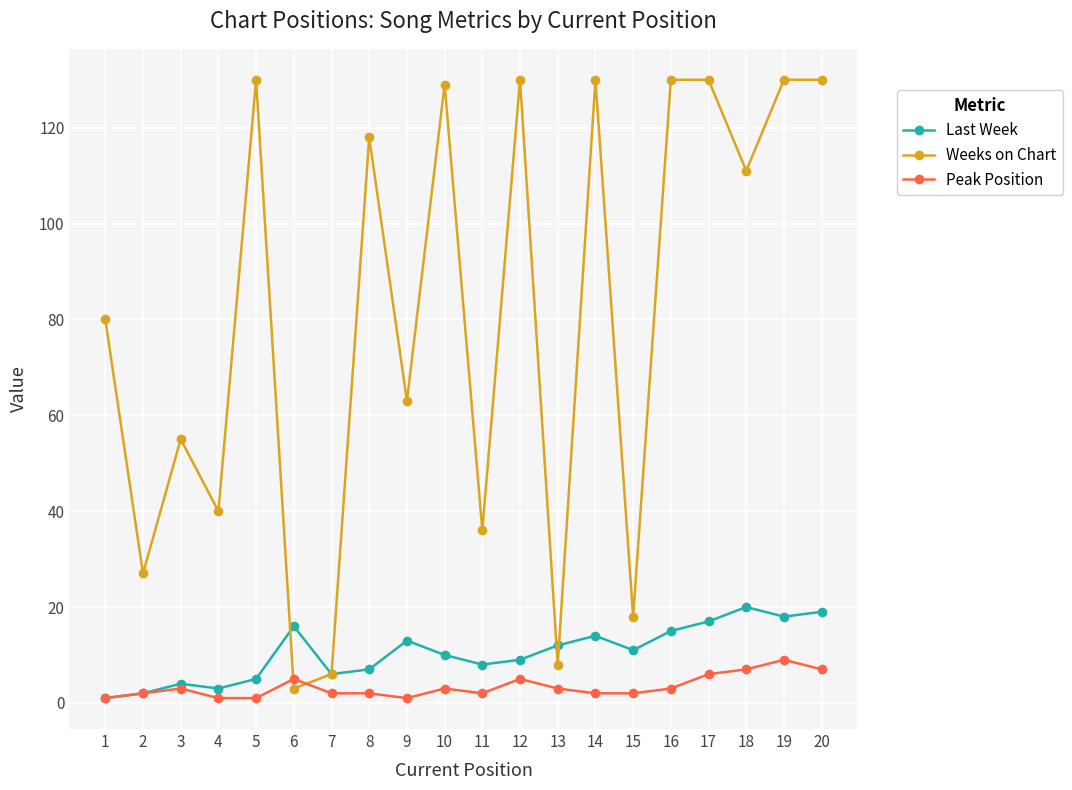

What is the maximum value shown in the chart?

130